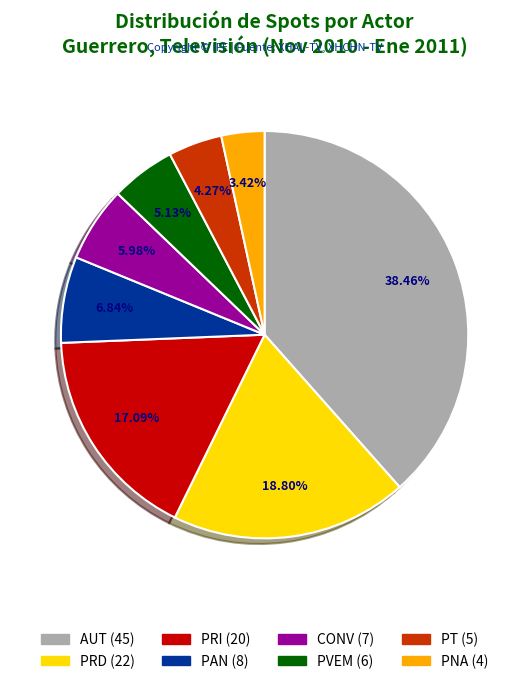

Does any single category account for the majority?

No